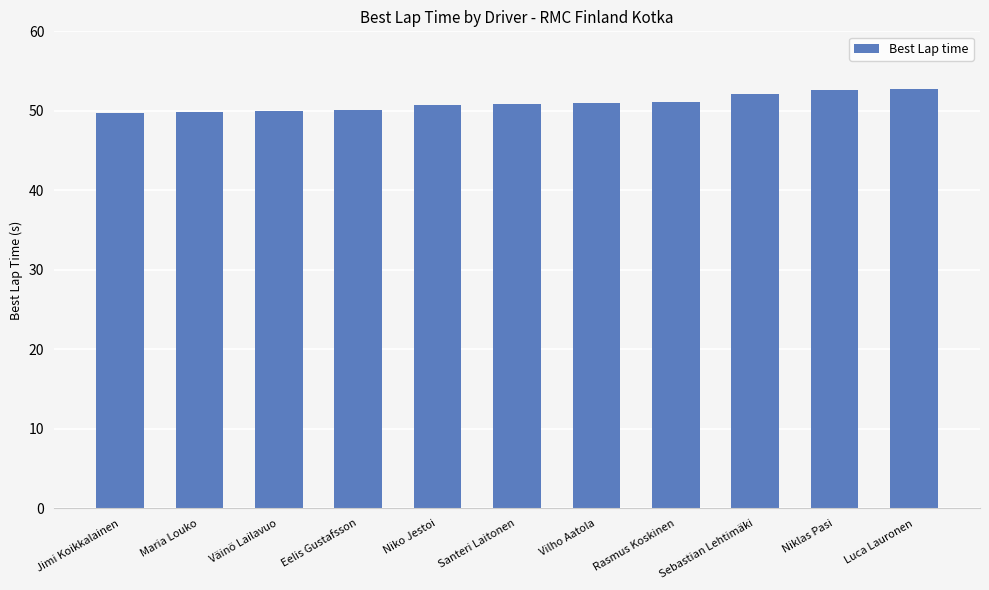

What is the smallest value displayed?

49.7